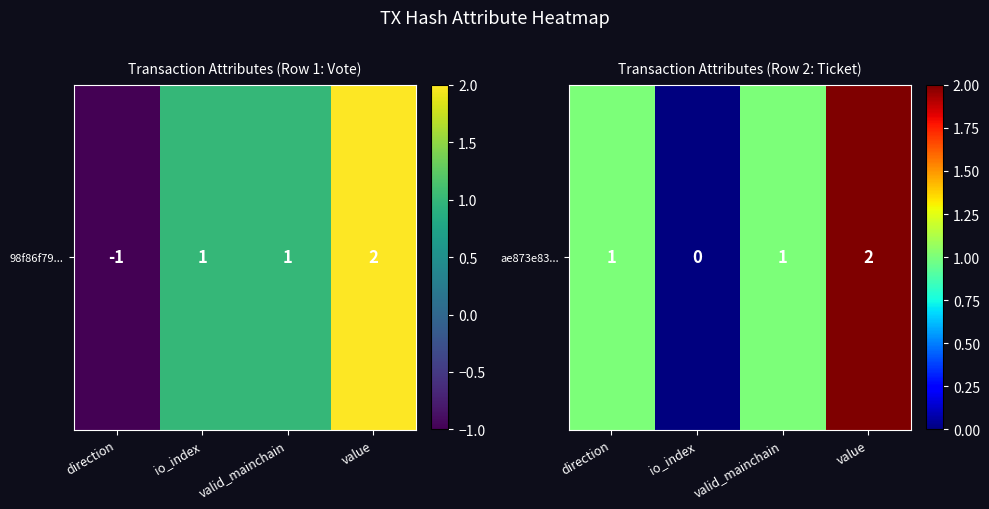

Reading right to left, what are all the values shown in this chart?

value=2	valid_mainchain=1	io_index=0	direction=1